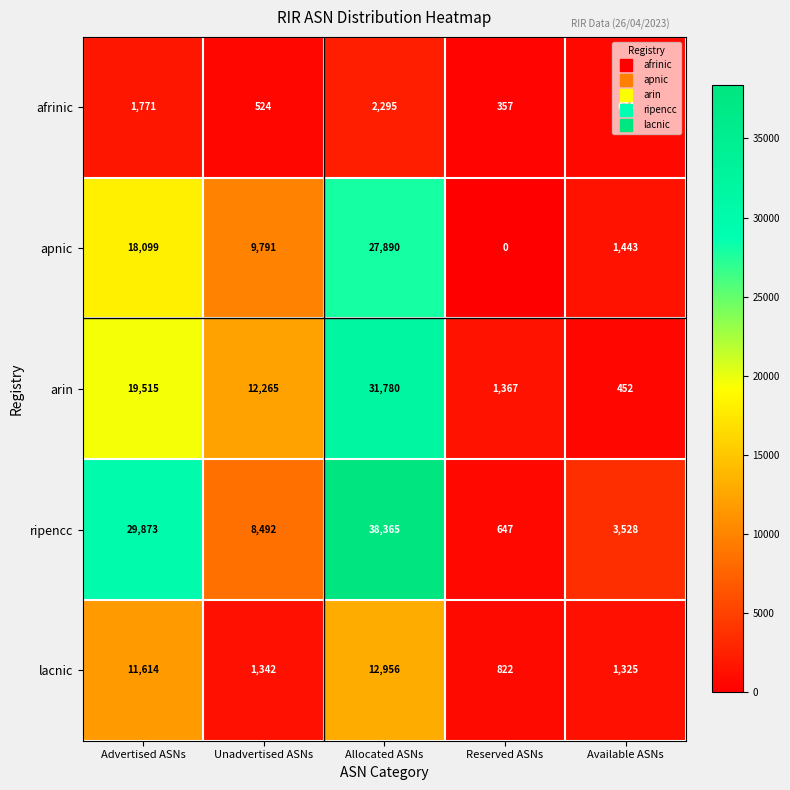

What is the average value of the arin series?

13076